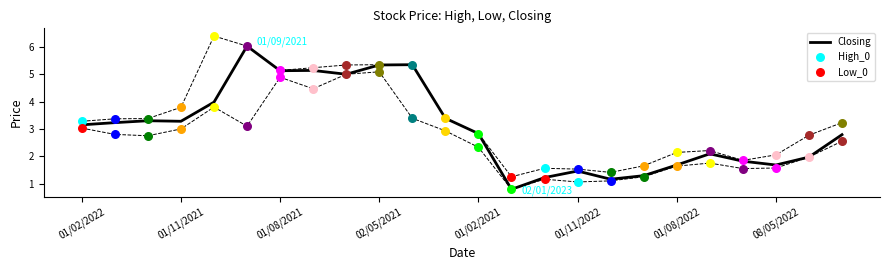

What is the lowest value of the Closing series?

0.8